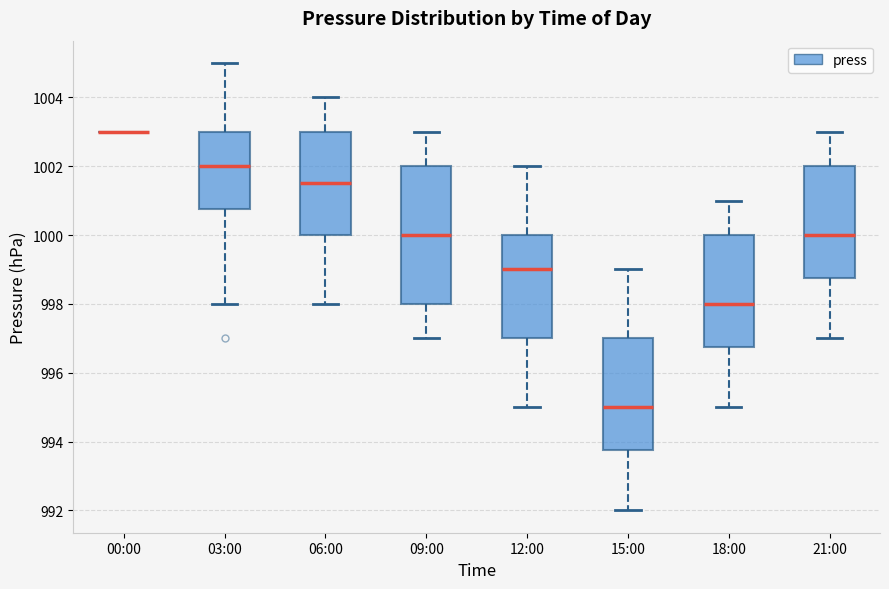

Reading left to right, read every box against the y-axis: the position of its median line, the range the box covers, and the ends of its whiskers. The values are not printed on the chart, so give them approximately, as read against the axis.

00:00: box collapsed to a line at 1003.0, whiskers 1003.0 to 1003.0
03:00: median 1002.0, box 1000.8 to 1003.0, whiskers 998.0 to 1005.0
06:00: median 1001.6, box 1000.0 to 1003.0, whiskers 998.0 to 1004.0
09:00: median 1000.0, box 998.0 to 1002.0, whiskers 997.0 to 1003.0
12:00: median 999.0, box 997.0 to 1000.0, whiskers 995.0 to 1002.0
15:00: median 995.0, box 993.8 to 997.0, whiskers 992.0 to 999.0
18:00: median 998.0, box 996.8 to 1000.0, whiskers 995.0 to 1001.0
21:00: median 1000.0, box 998.8 to 1002.0, whiskers 997.0 to 1003.0